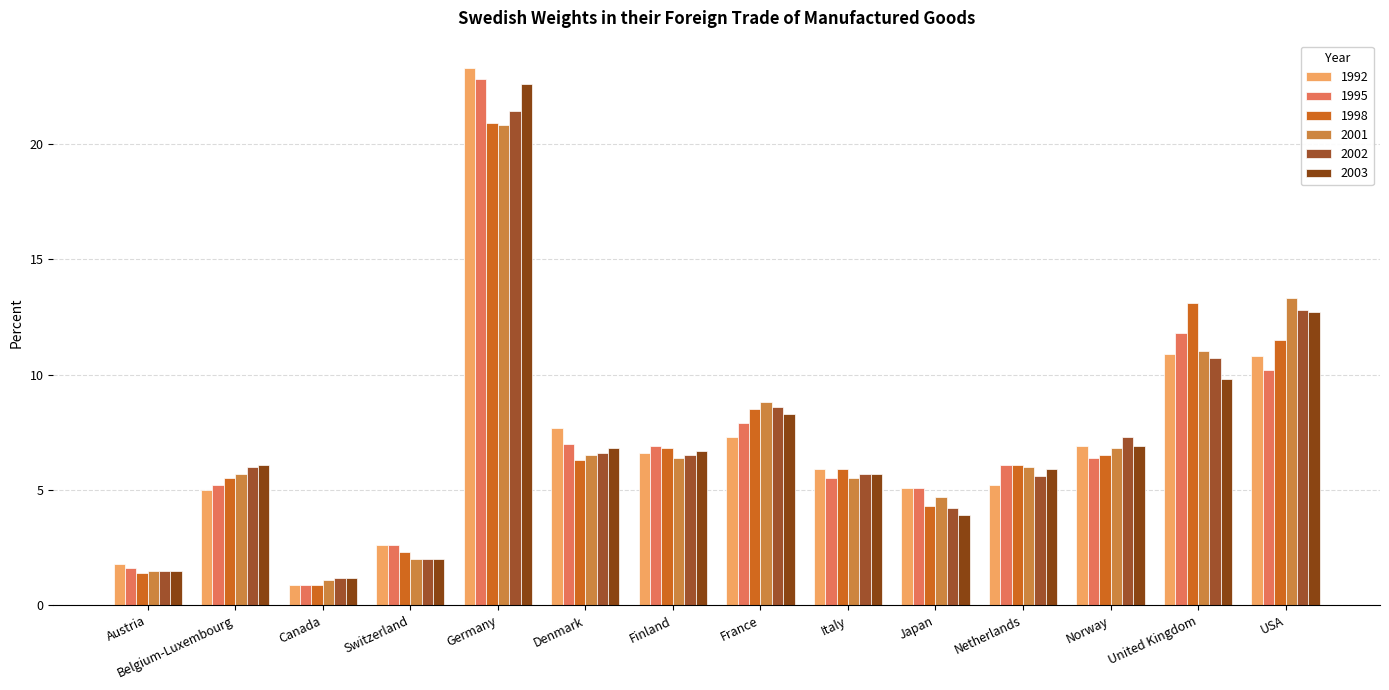

Is it true that 2001 equals 1.1 at Canada?

True